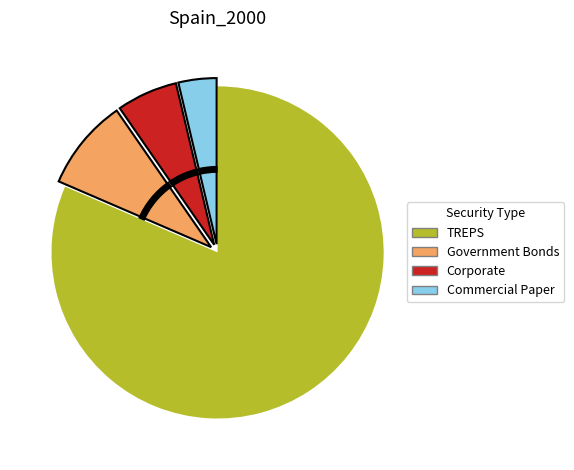

What is the smallest slice in the pie chart?

Commercial Paper